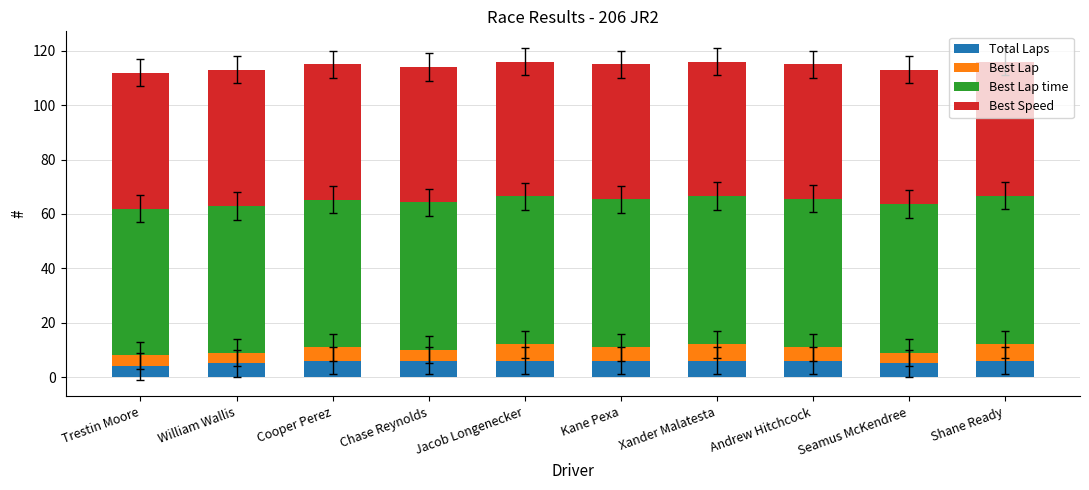

What is the highest value of the Total Laps series?

6.0